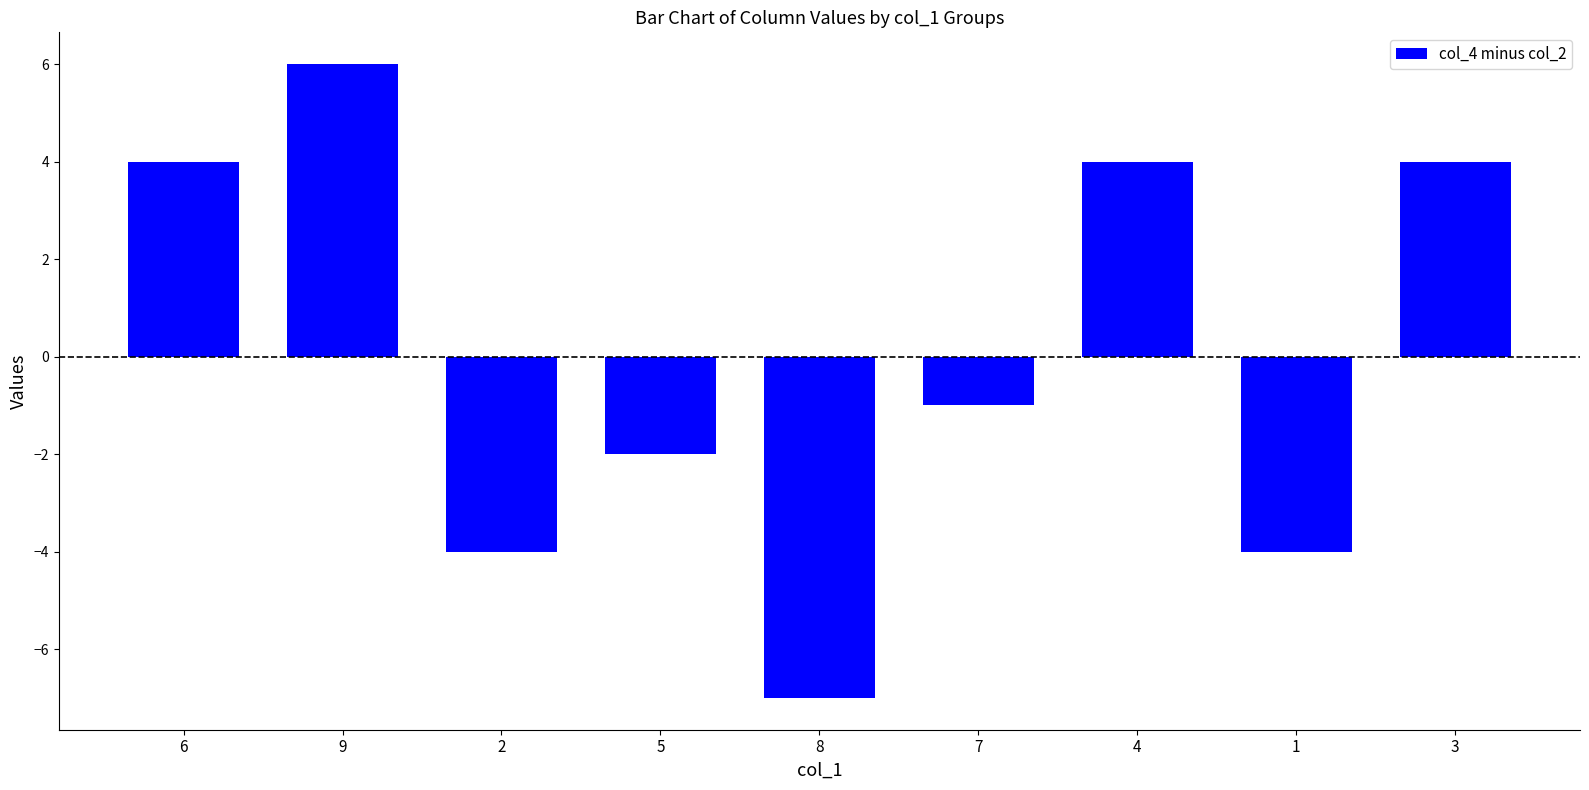

How many values are between -4 and 4?

7